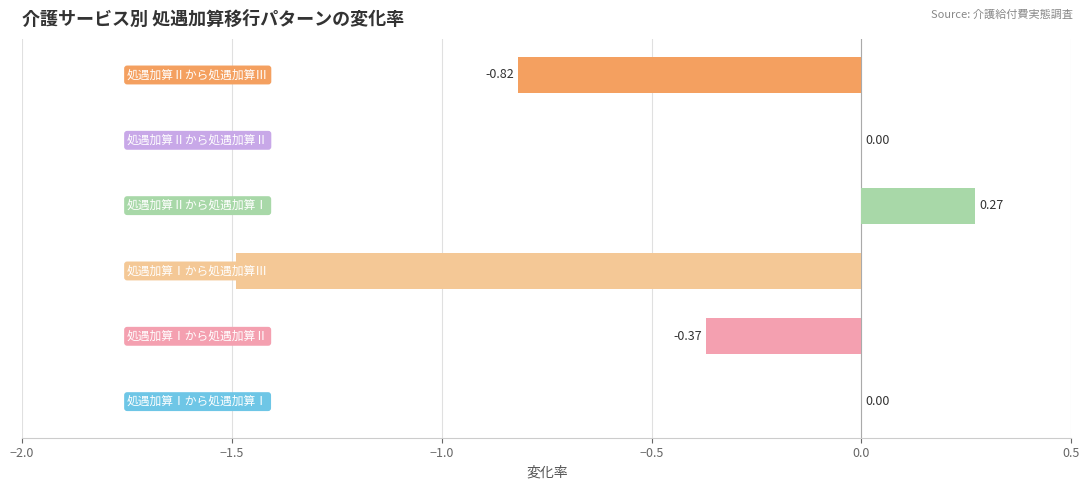

The 地域密着型通所介護 series shows -0.4 at 処遇加算Ⅰから処遇加算Ⅱ. True or false?

True